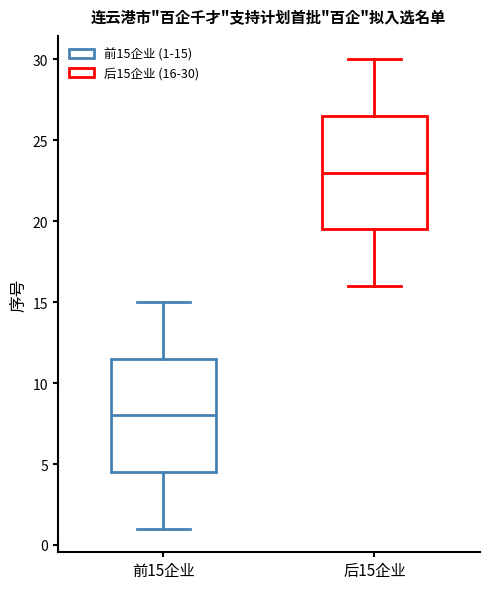

Which box's median line is the highest?

后15企业